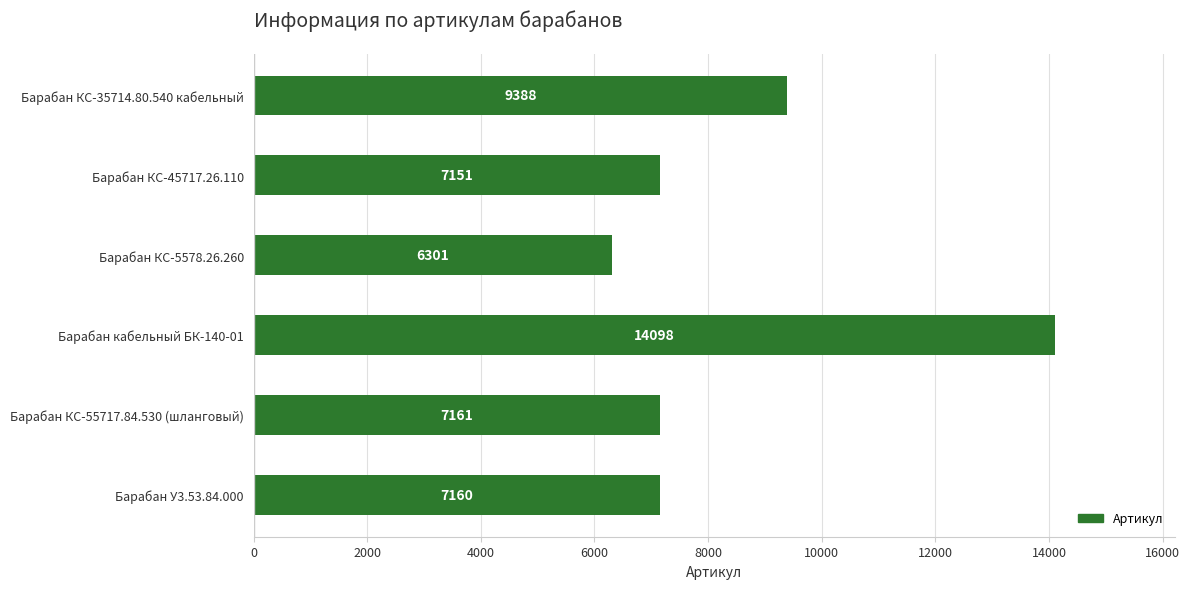

What is the ratio of the value at Барабан У3.53.84.000 to the value at Барабан КС-45717.26.110?

1.0